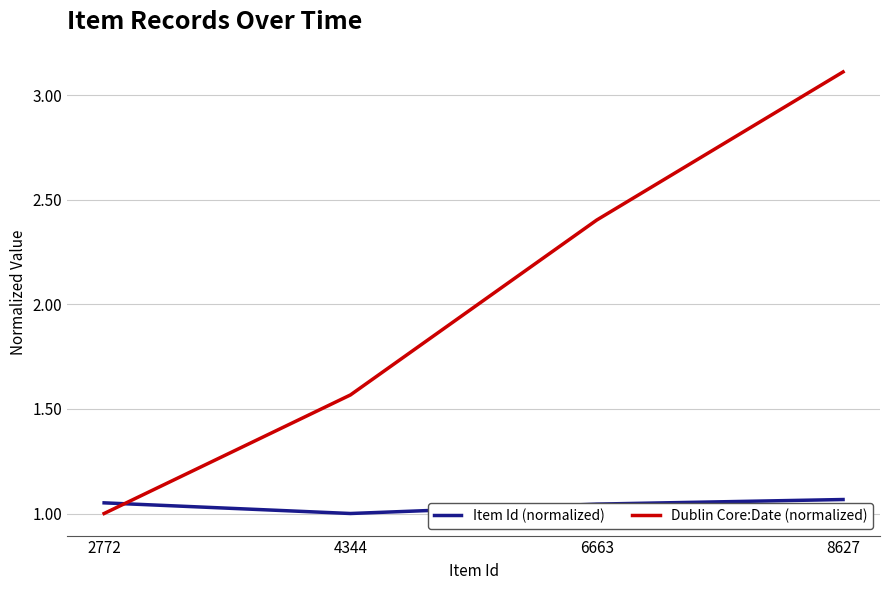

What are all the series names shown in the legend?

Item Id (normalized), Dublin Core:Date (normalized)